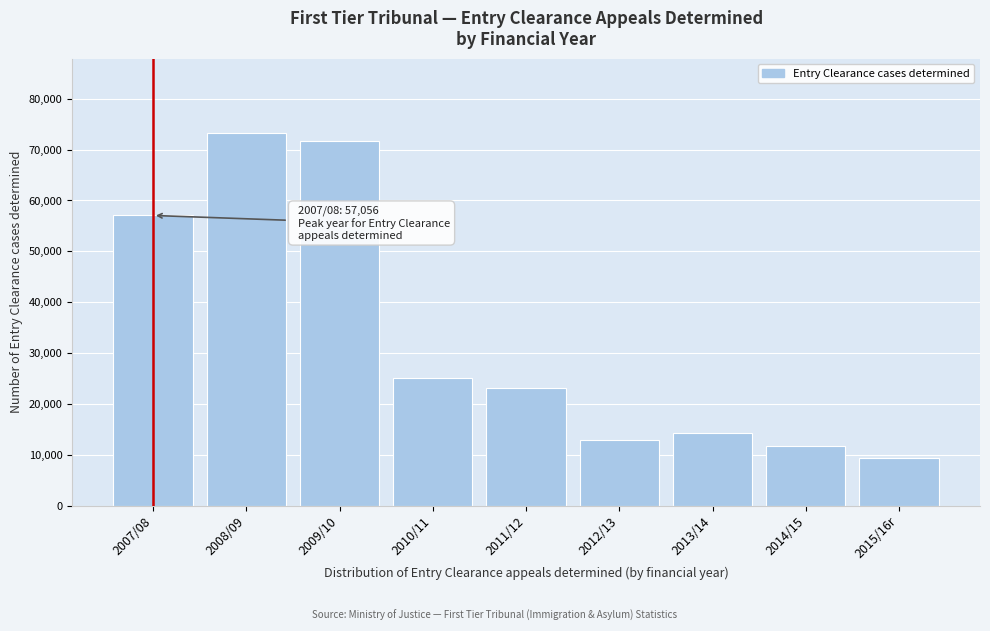

Reading left to right, extract all data points from this chart.

57056	73256	71779	25009	23090	12815	14291	11631	9382